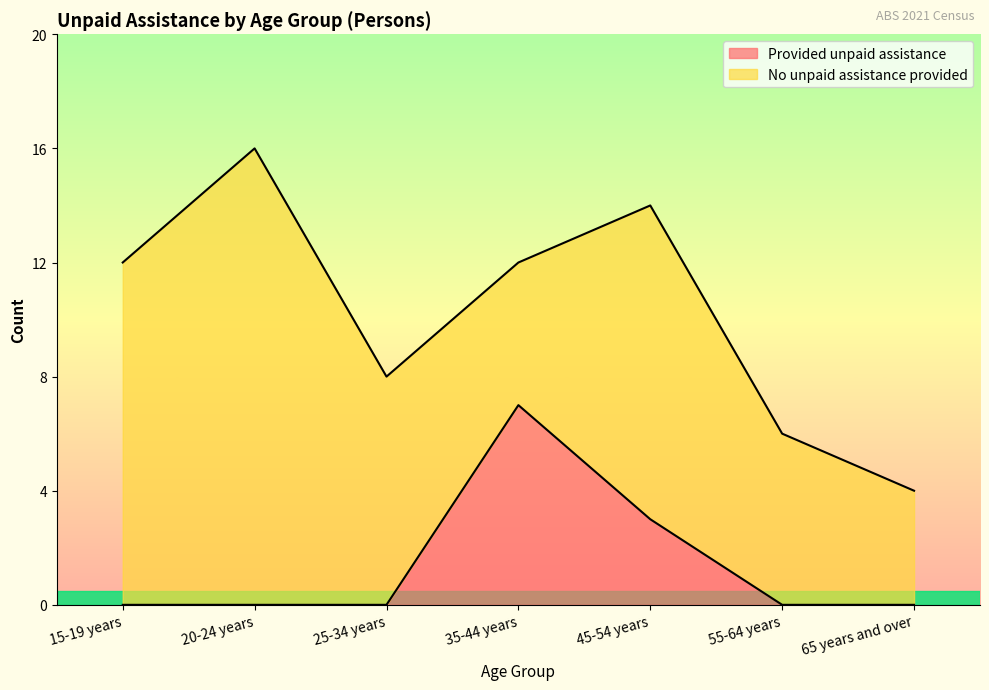

Does the chart display data point markers on the line(s)?

No